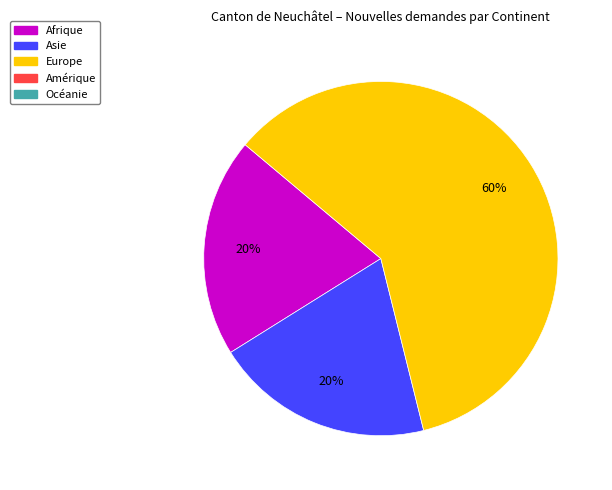

Is there a majority slice in this chart?

Yes